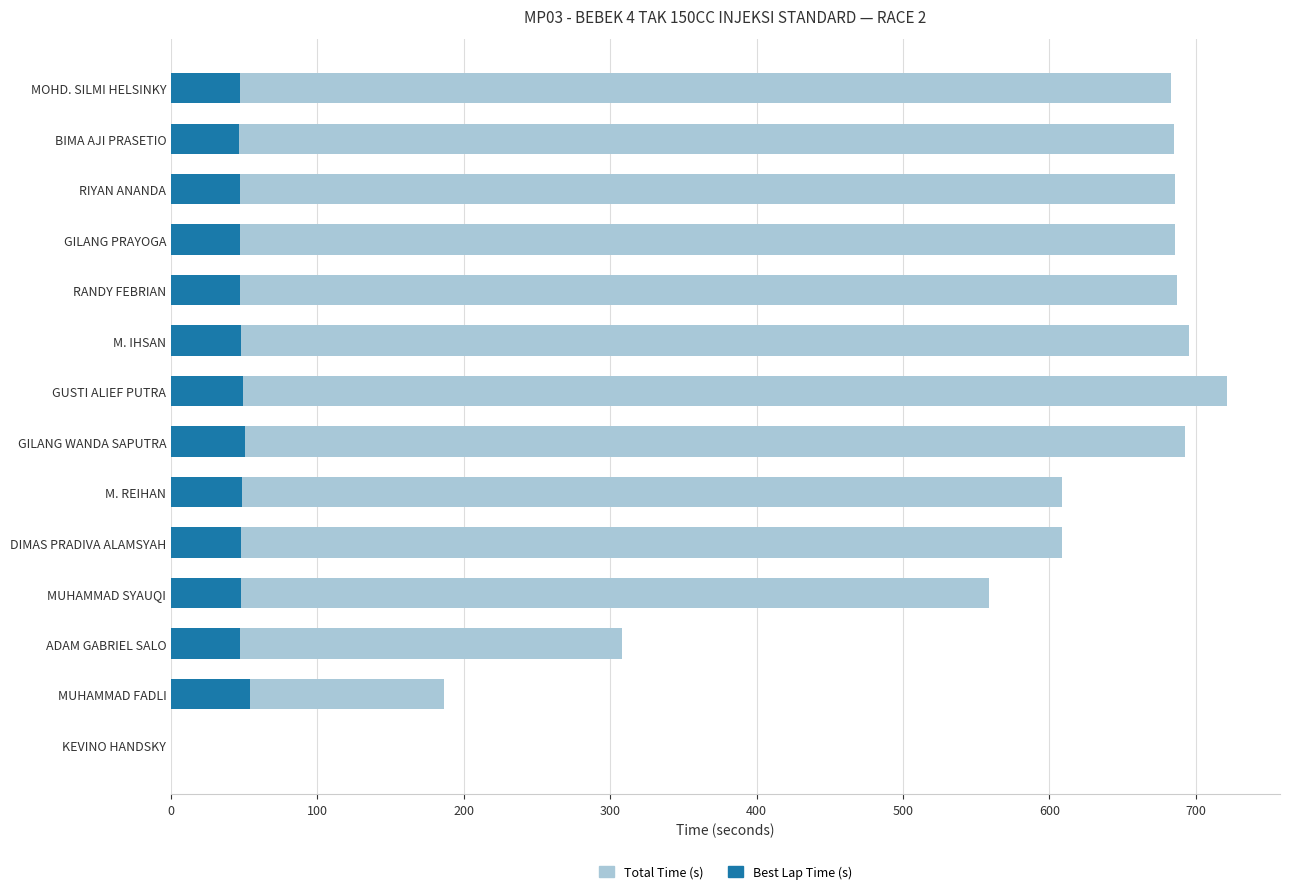

What is the difference between the maximum and second lowest values in the Total Time (s) series?

534.7